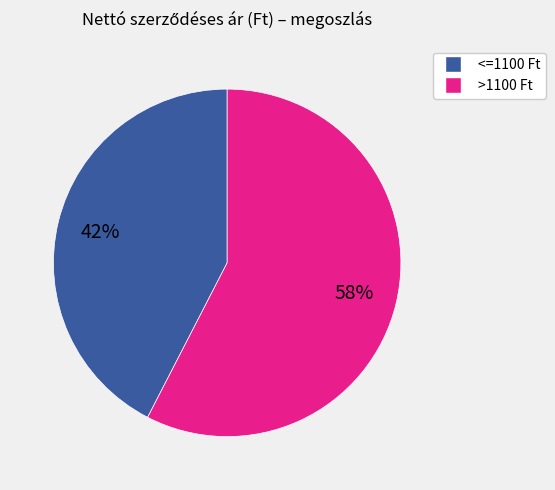

To the nearest percent, what is the average slice percentage?

50%